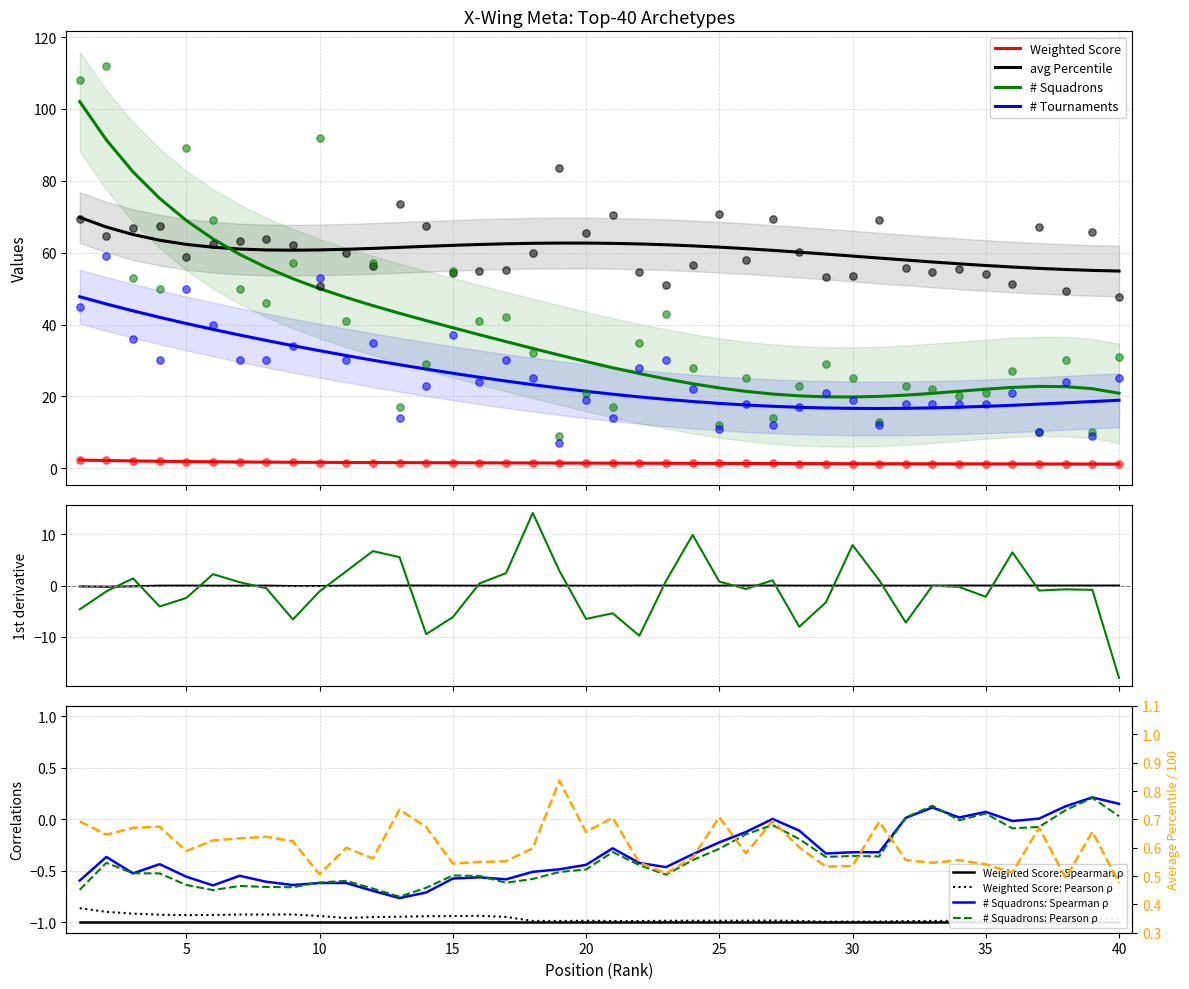

Which series contains the lowest Y value?

Weighted Score